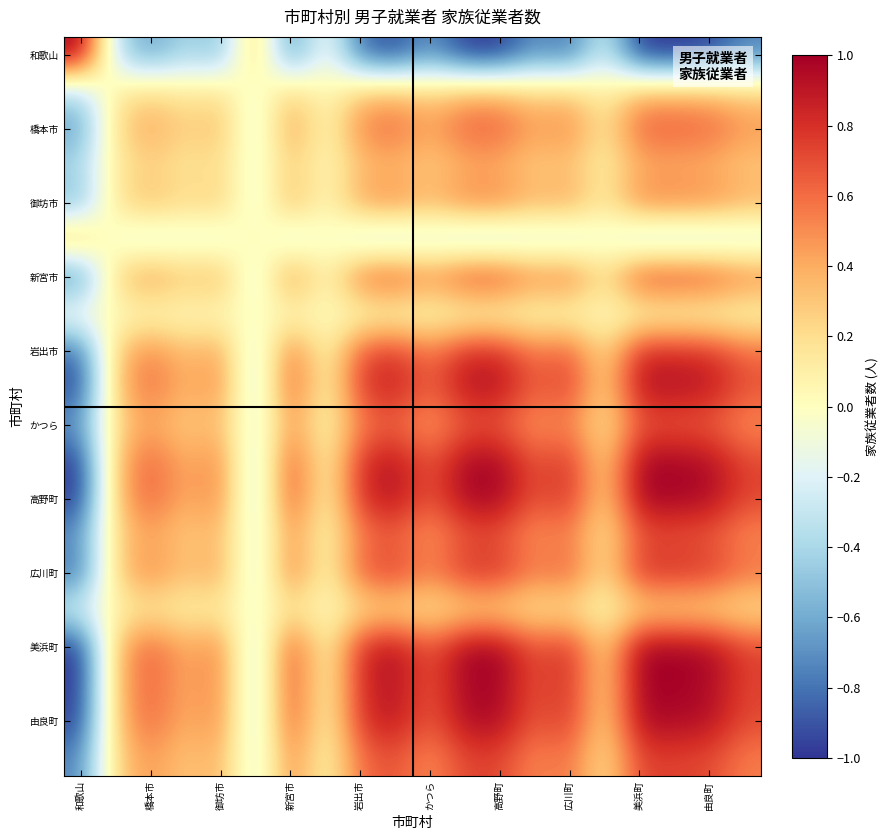

How many series are shown in this chart?

20